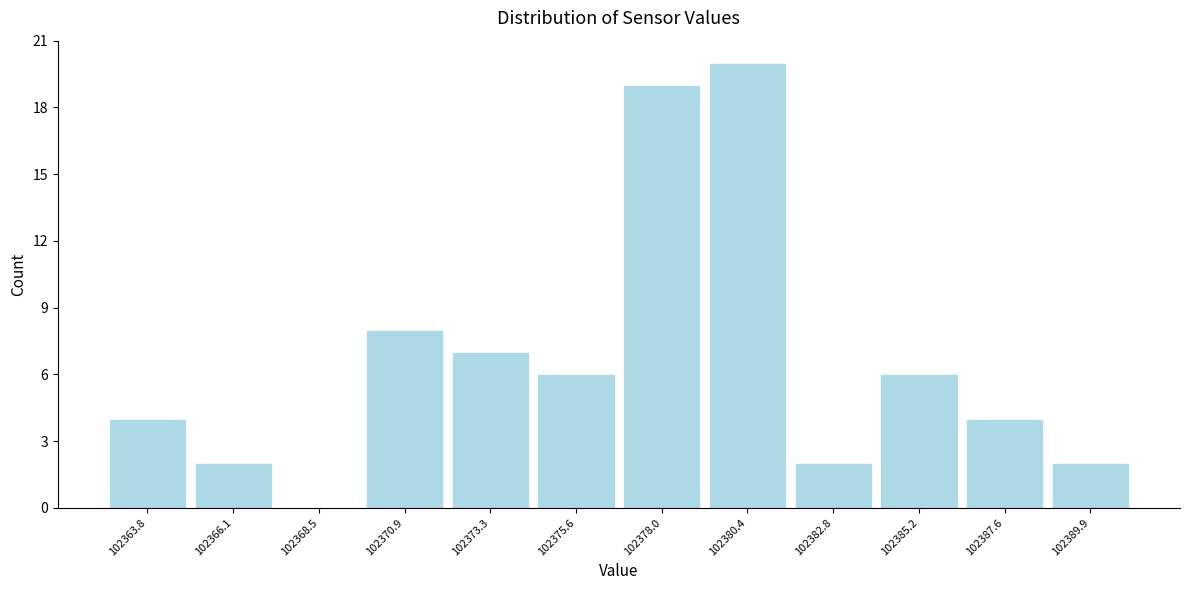

Reading left to right, extract all data points from this chart.

102363.8=4	102366.1=2	102368.5=0	102370.9=8	102373.3=7	102375.6=6	102378.0=19	102380.4=20	102382.8=2	102385.2=6	102387.6=4	102389.9=2